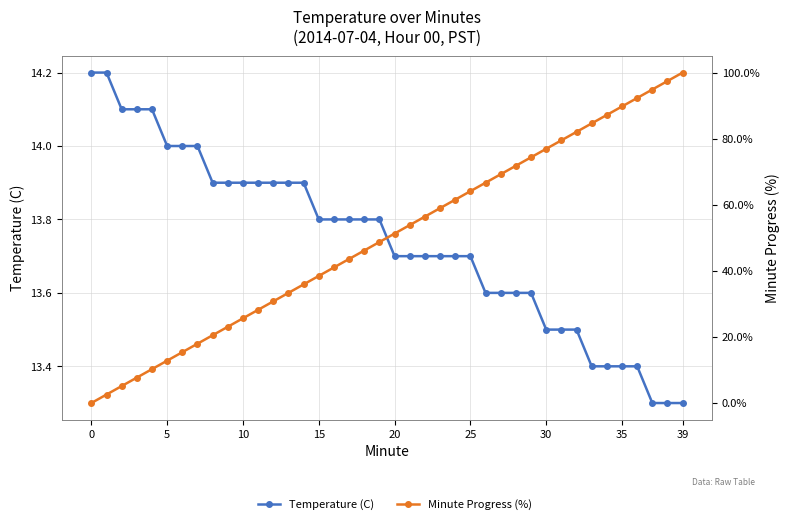

Rank the series by their average value, from highest to lowest.

Minute Progress (%), Temperature (C)